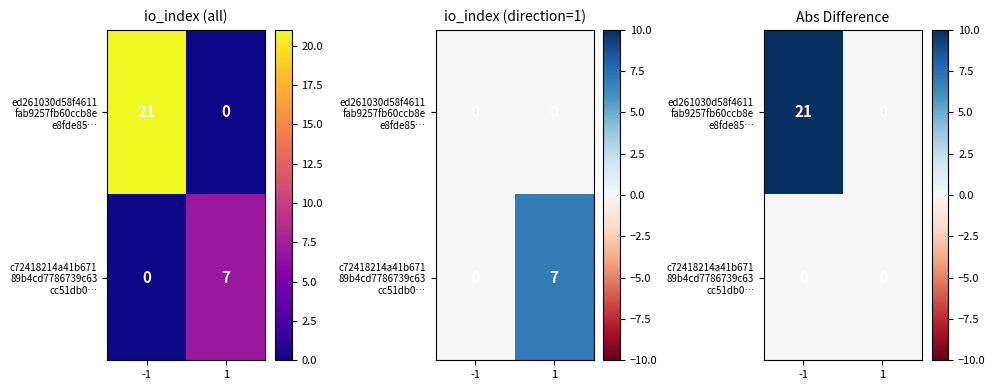

Is it true that ed261030d58f4611 fab9257fb60ccb8e e8fde85… equals 14 at -1?

False